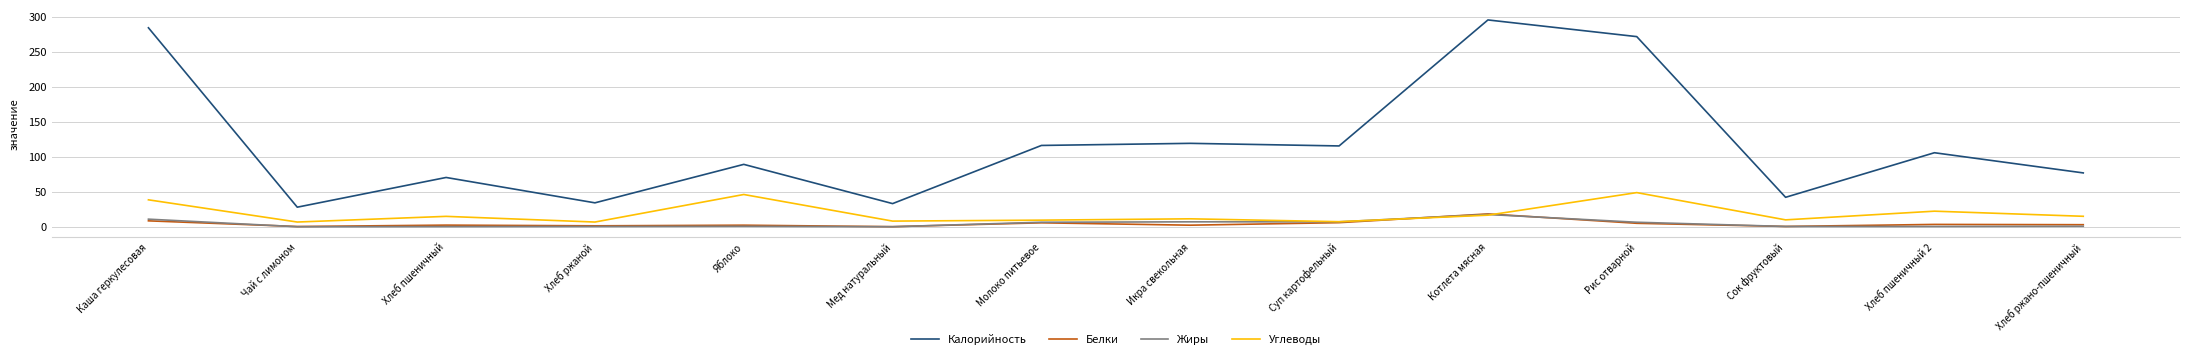

How many lines are shown in the chart?

4